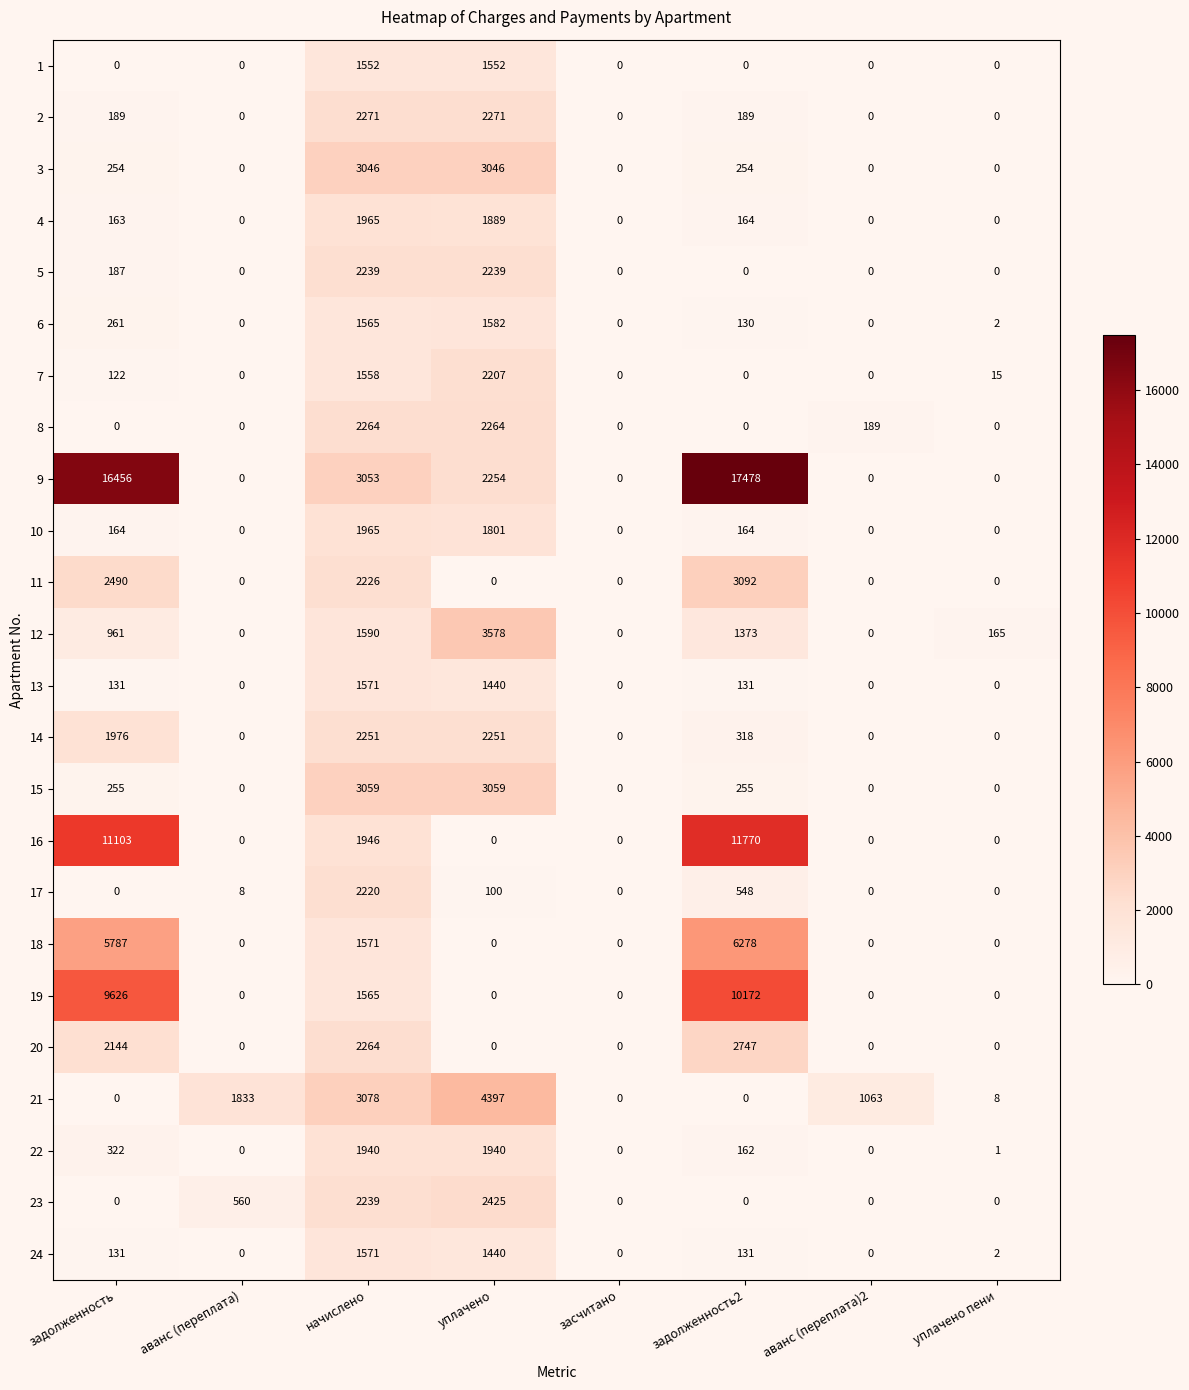

Read the 2 value at задолженность2, to the nearest 50.

200